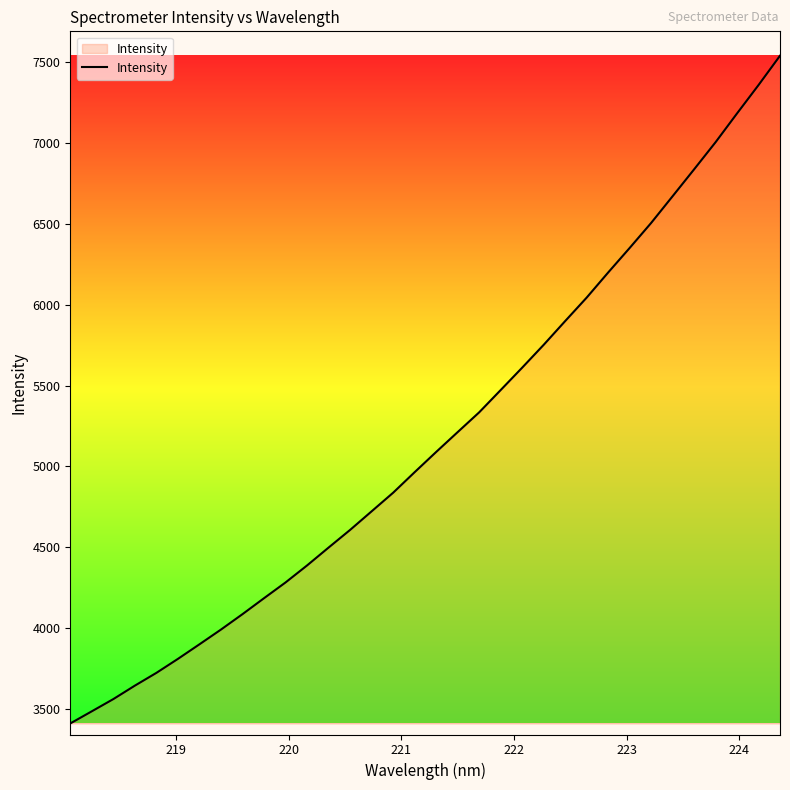

What is the minimum value shown in the chart?

3413.2